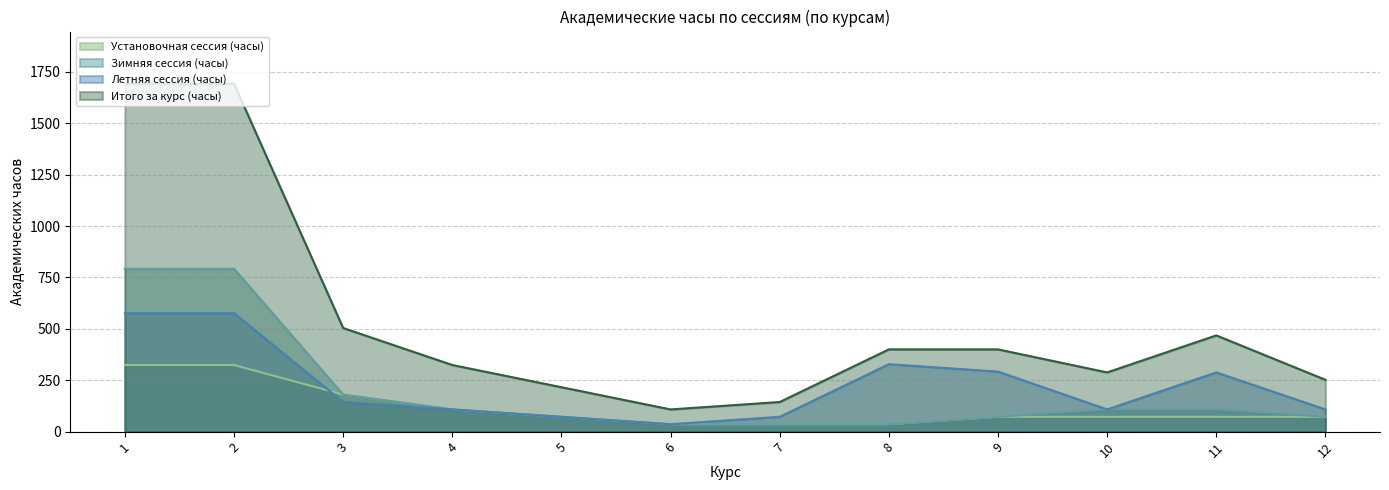

True or false: Зимняя сессия (часы) and Итого за курс (часы) cross at least once.

False